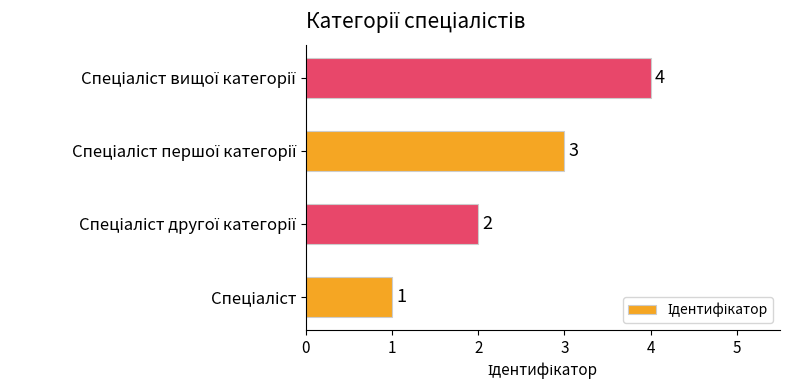

How many bars are there in total?

4